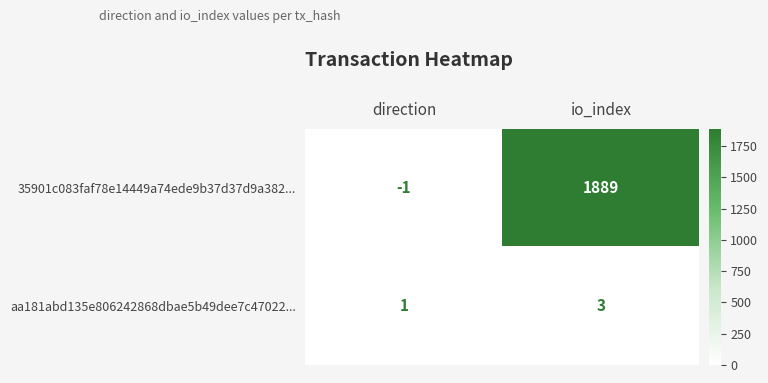

Which series has the largest total across all categories?

35901c083faf78e14449a74ede9b37d37d9a382...